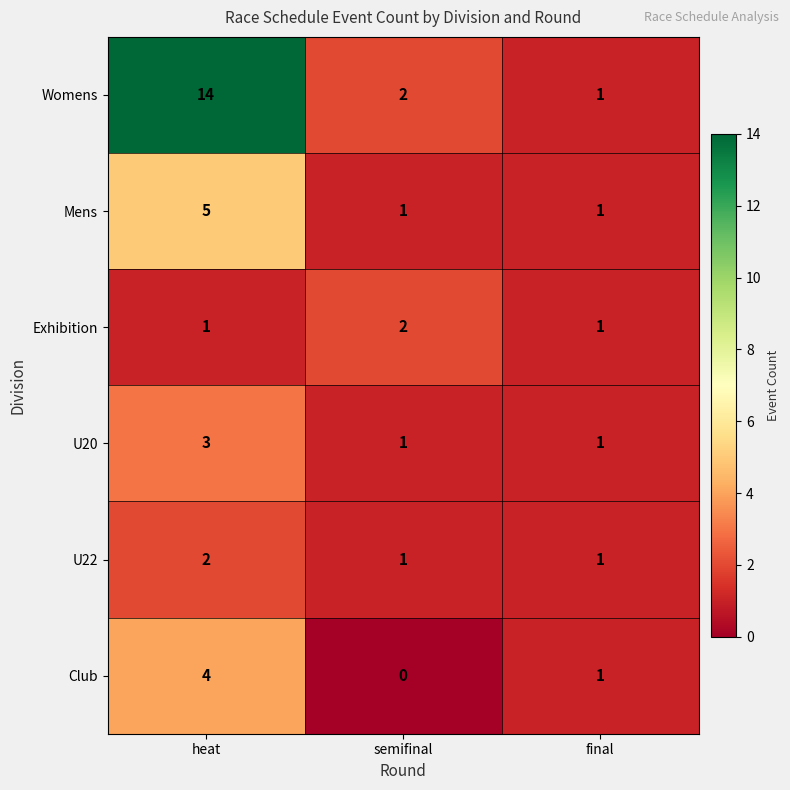

Count the number of data series in this chart.

6